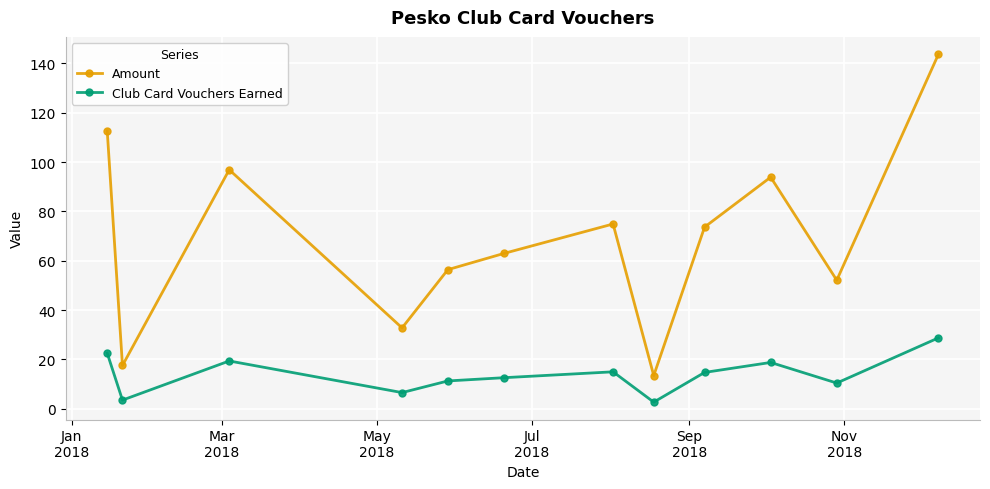

What is the value of the Club Card Vouchers Earned point at the 6th from the left?

12.6